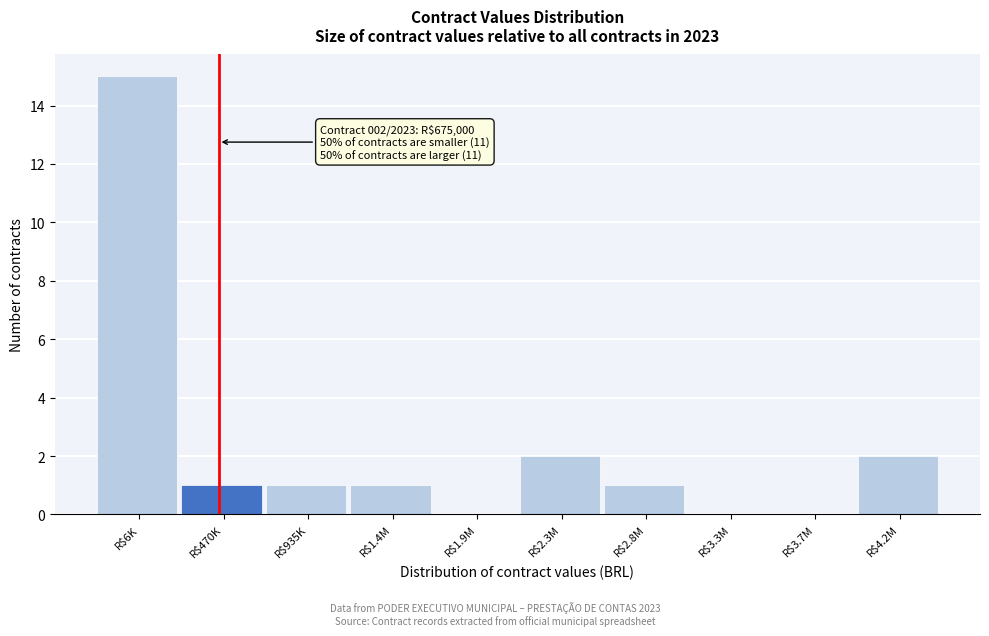

Is it true that the value at R$3.7M is 10?

False